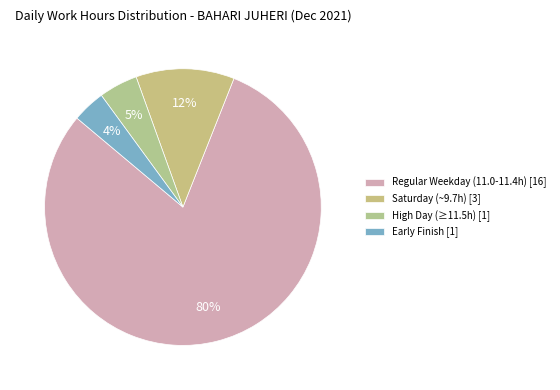

How many segments does this pie chart have?

4